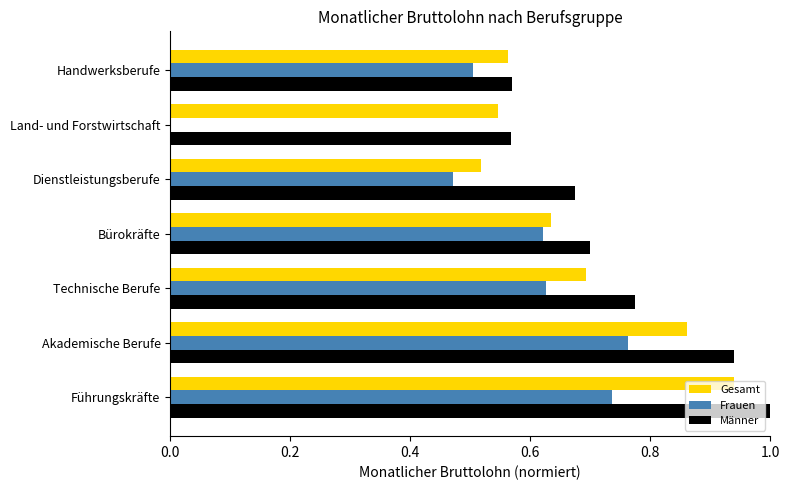

At which category does the chart reach its peak across all series?

Führungskräfte